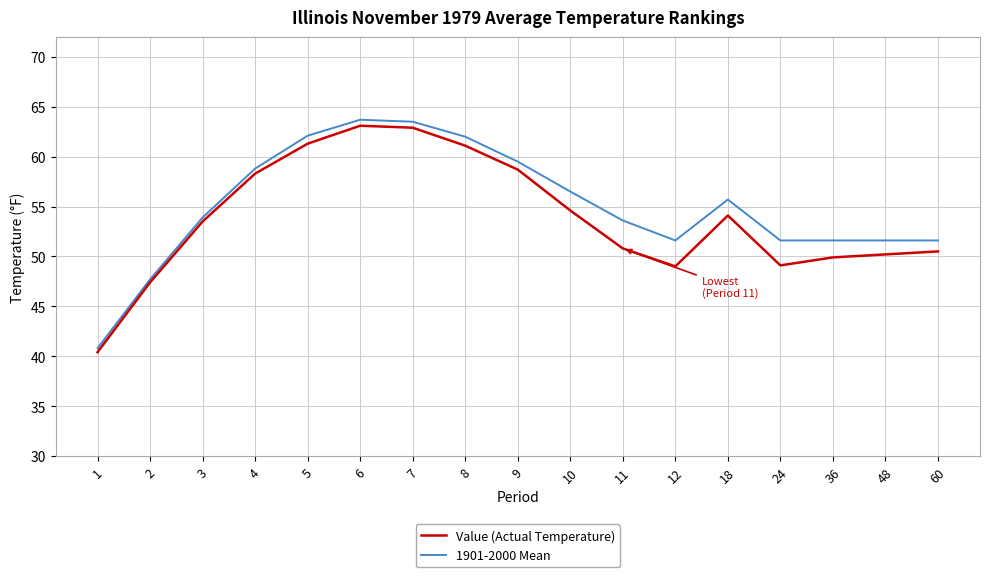

Which series has the widest spread of values?

1901-2000 Mean